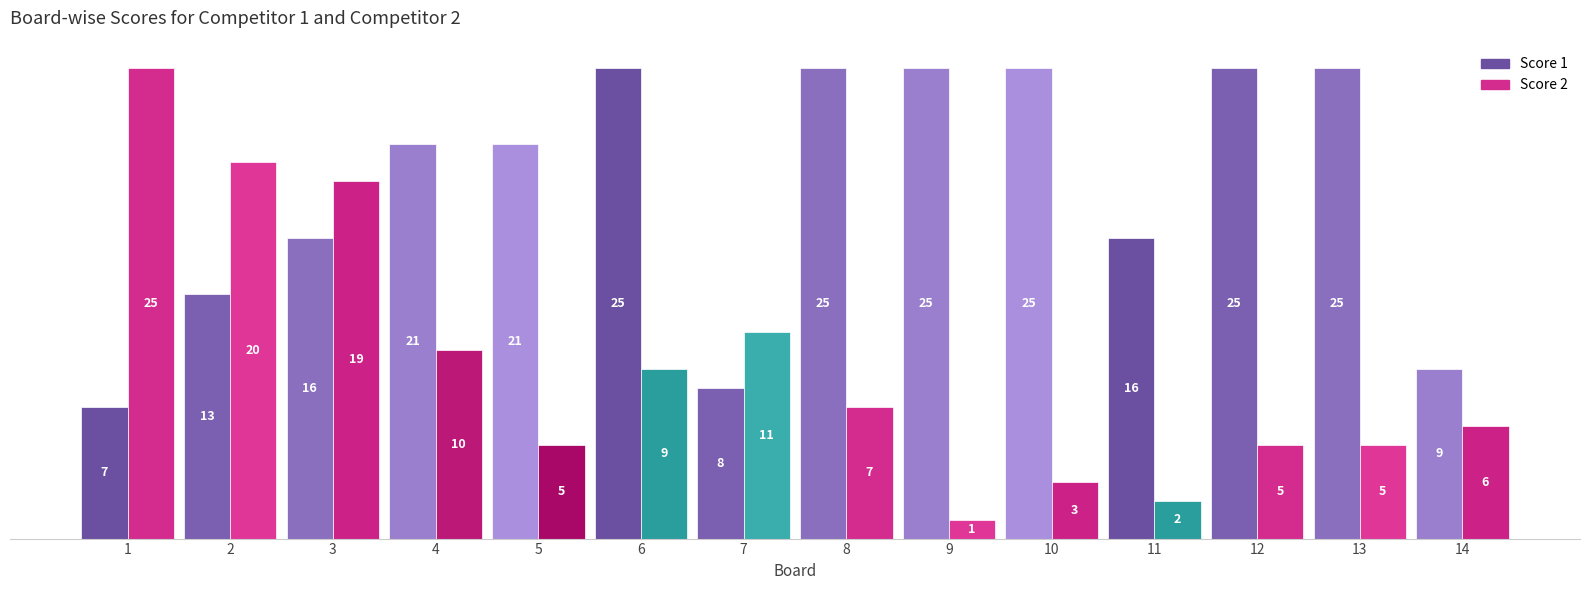

Which series has the widest spread of values?

Score 2